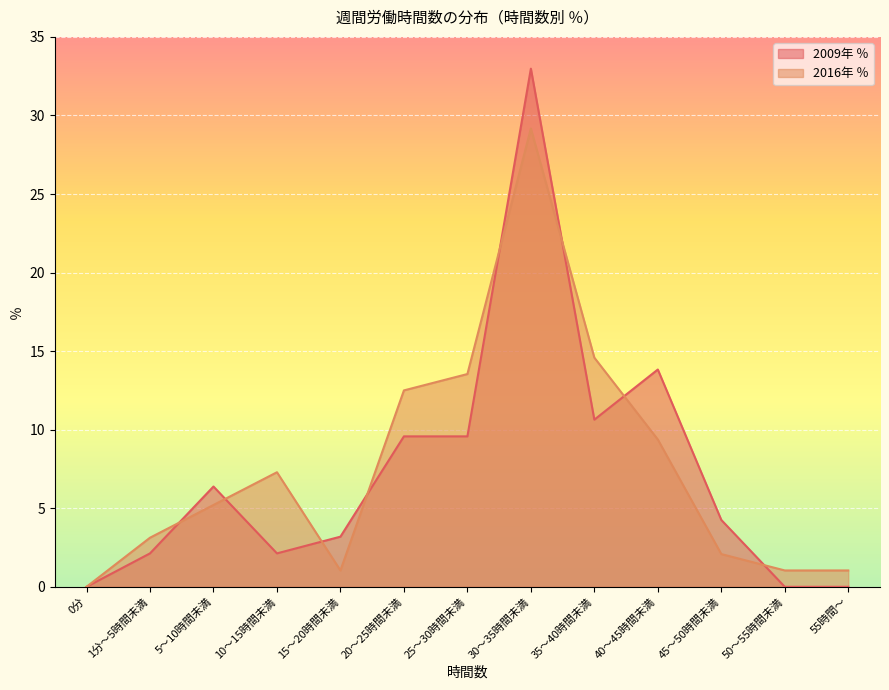

True or false: 2016年 ％ has more than 0 interior local peaks.

True